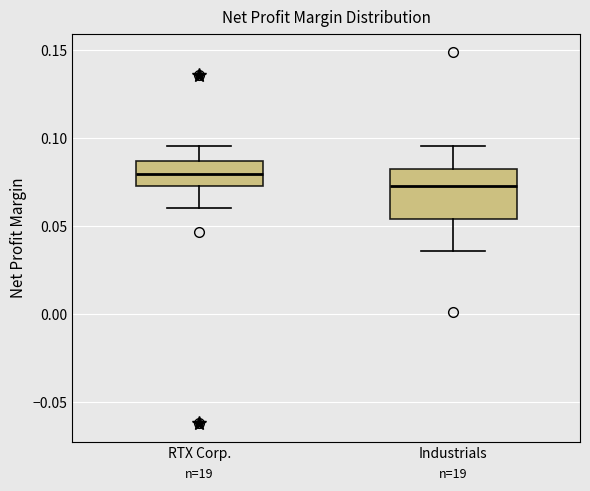

Which box has the lowest median line?

Industrials